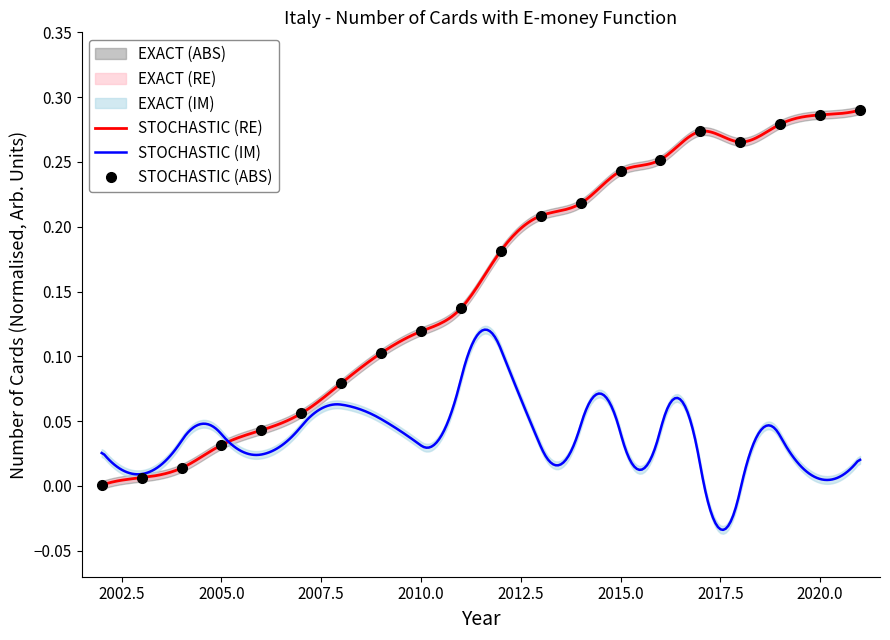

List the labels in order of value, smallest first.

2002, 2003, 2004, 2005, 2006, 2007, 2008, 2009, 2010, 2011, 2012, 2013, 2014, 2015, 2016, 2018, 2017, 2019, 2020, 2021